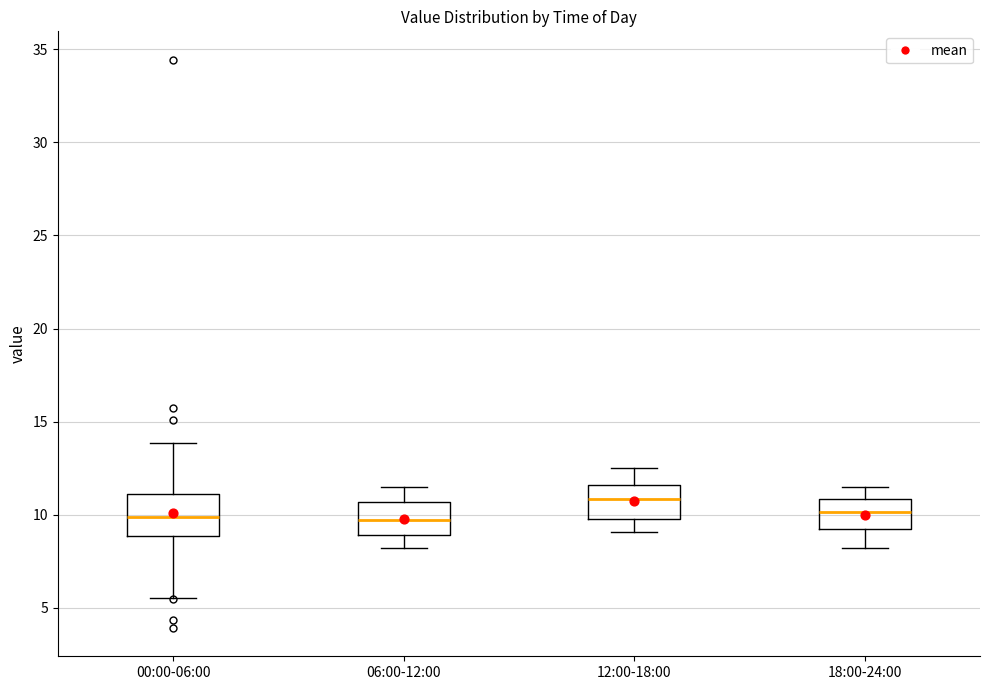

Reading left to right, transcribe this box plot: for each box, give where its median line is, the range the box spans, and where its two whiskers end, as read against the y-axis. The values are not printed on the chart, so give them approximately, as read against the axis.

00:00-06:00: median 10.0, box 9.0 to 11.0, whiskers 5.5 to 14.0
06:00-12:00: median 9.5, box 9.0 to 10.5, whiskers 8.0 to 11.5
12:00-18:00: median 11.0, box 10.0 to 11.5, whiskers 9.0 to 12.5
18:00-24:00: median 10.0, box 9.0 to 11.0, whiskers 8.0 to 11.5